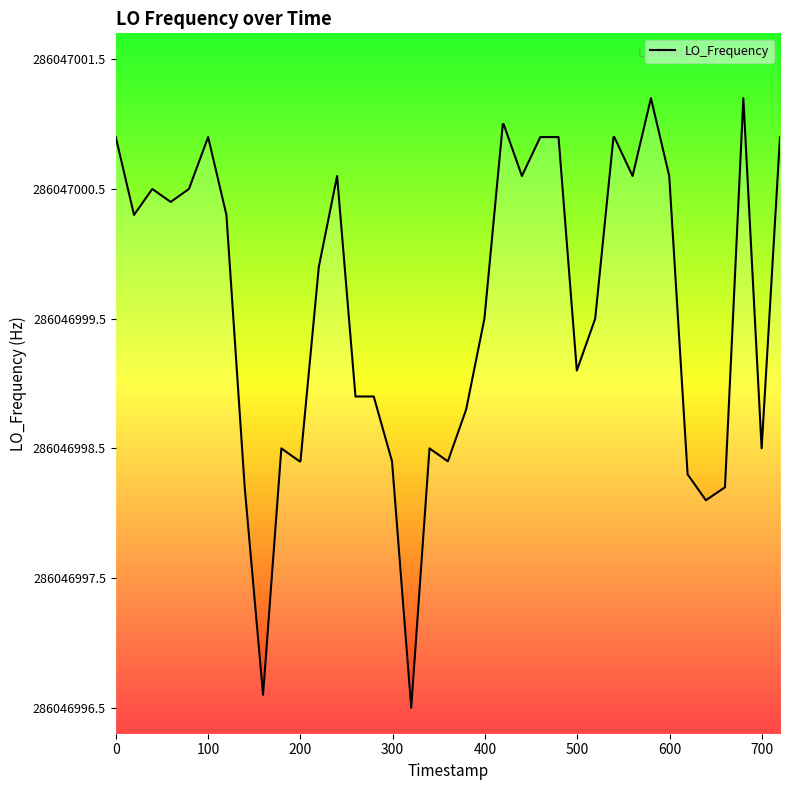

The chart shows a value of 4.7 at 27. True or false?

False